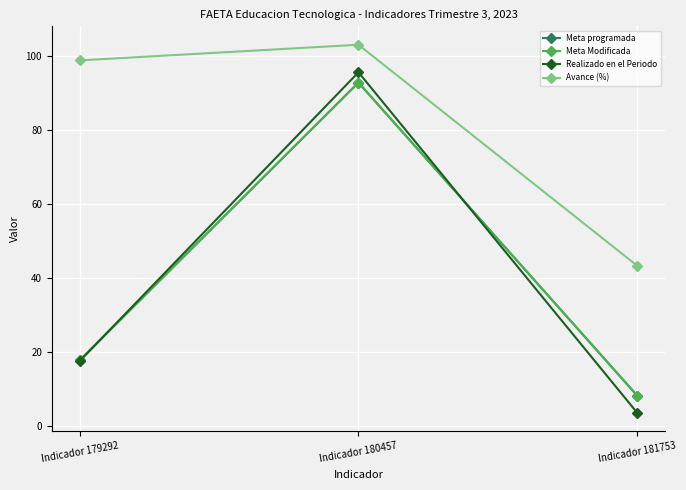

What are all the series names shown in the legend?

Meta programada, Meta Modificada, Realizado en el Periodo, Avance (%)